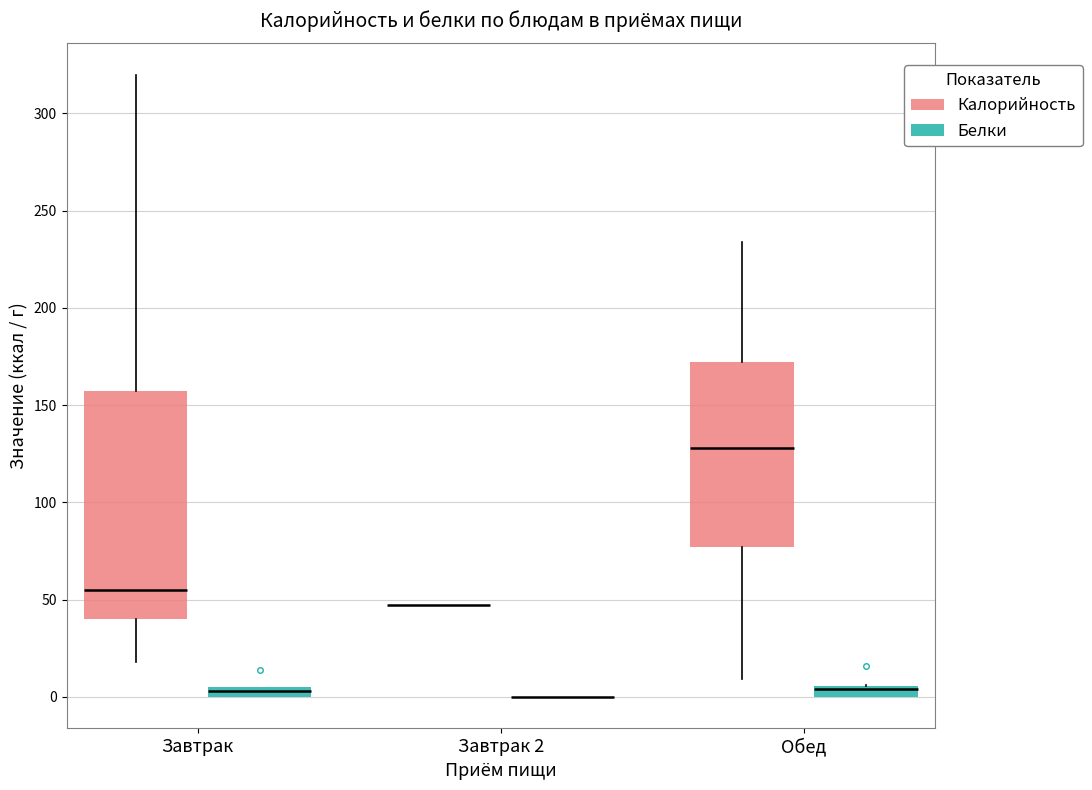

Comparing the boxes themselves (not the whiskers), which one is the tallest?

Завтрак (Калорийность)